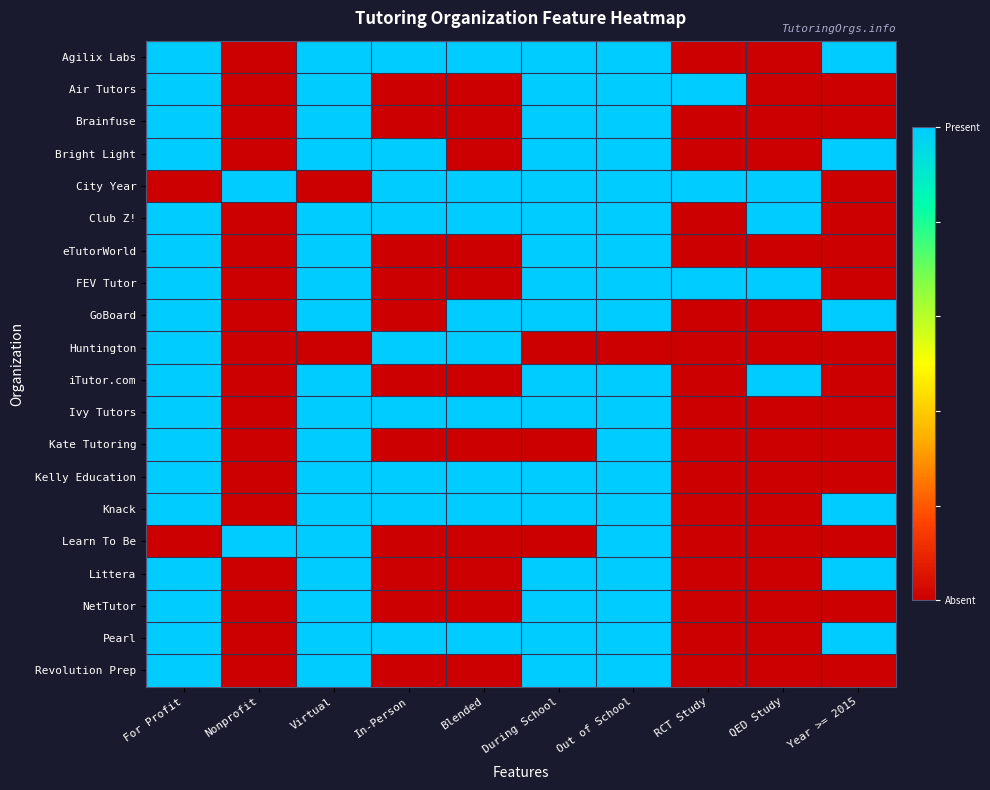

Which category has the highest value across all series?

For Profit